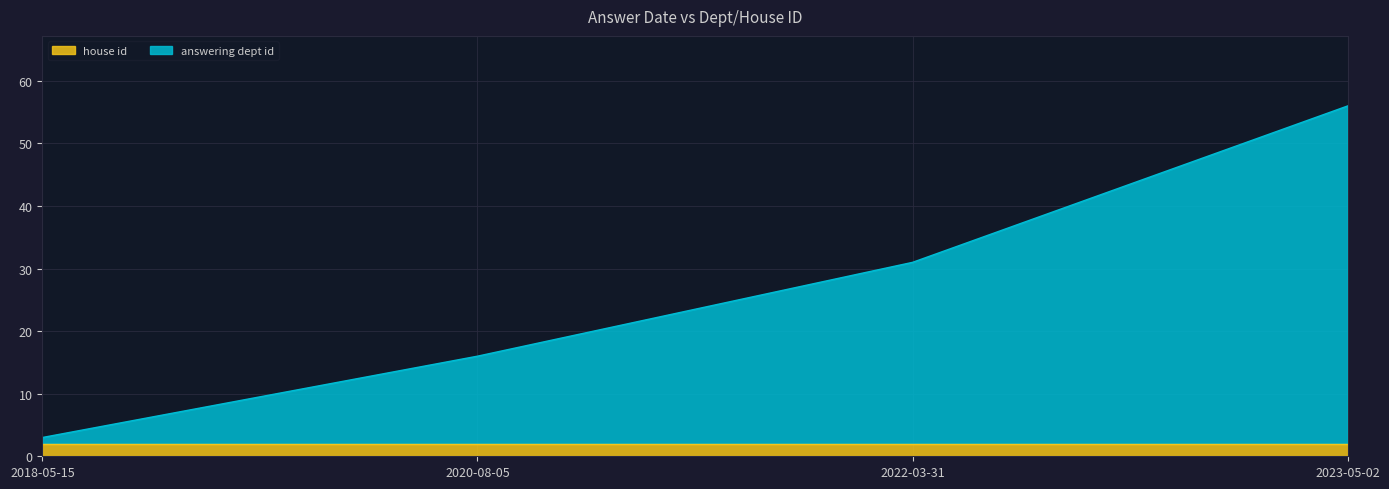

True or false: the data shows 56 at 2023-05-02.

True